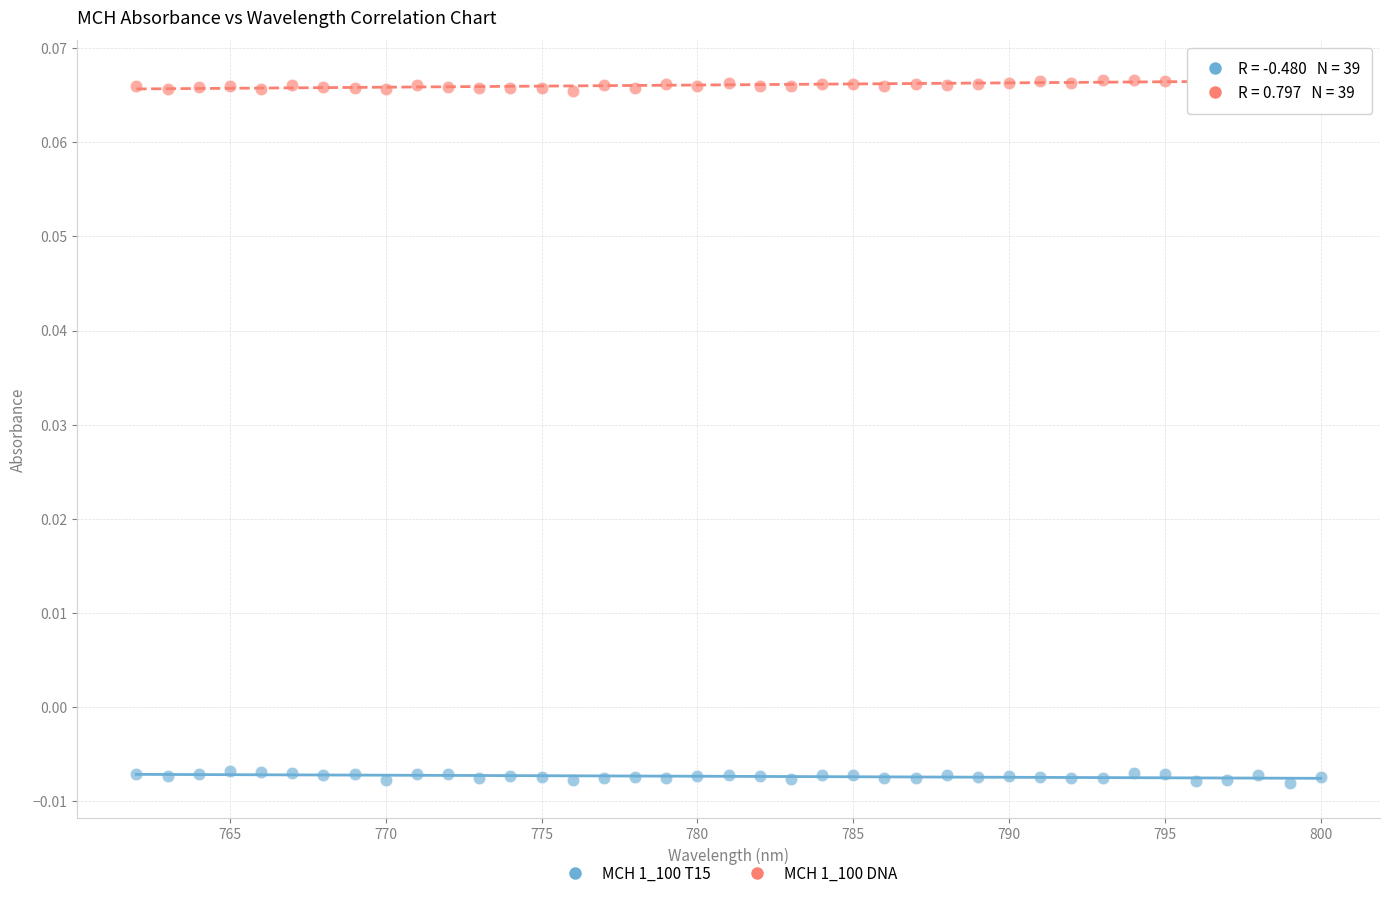

What is the X range (max minus min) for the scatter plot?

38.0